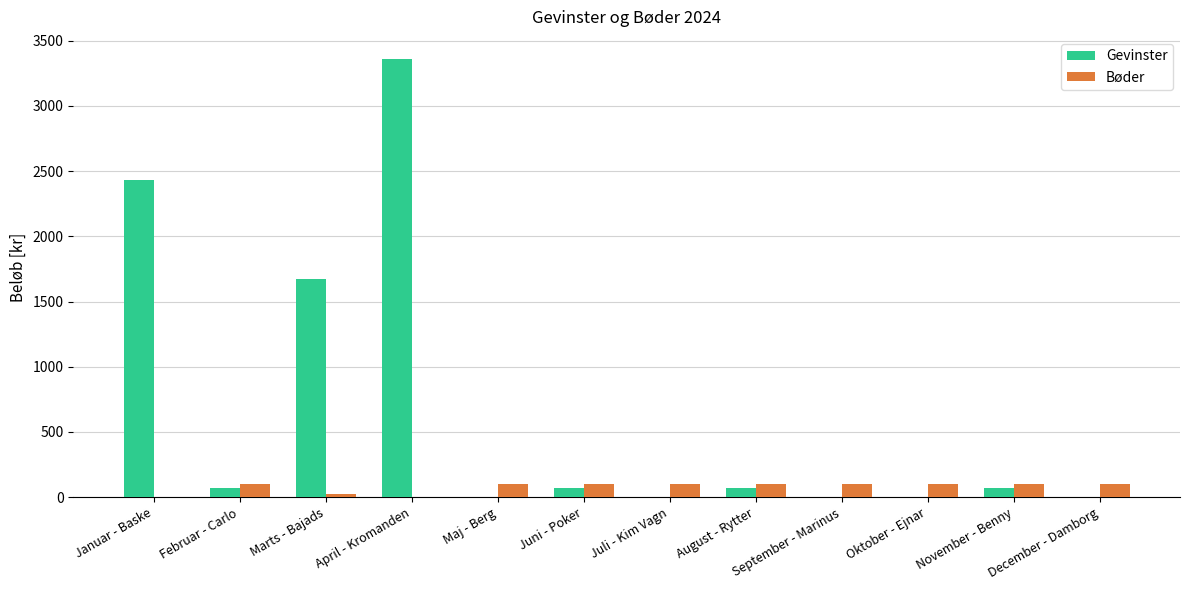

Reading left to right, extract all data points from this chart.

Gevinster: Januar - Baske=2434.5	Februar - Carlo=70.0	Marts - Bajads=1669.0	April - Kromanden=3360.5	Maj - Berg=0.0	Juni - Poker=70.0	Juli - Kim Vagn=0.0	August - Rytter=70.0	September - Marinus=0.0	Oktober - Ejnar=0.0	November - Benny=70.0	December - Damborg=0.0
Bøder: Januar - Baske=0.0	Februar - Carlo=100.0	Marts - Bajads=25.0	April - Kromanden=0.0	Maj - Berg=100.0	Juni - Poker=100.0	Juli - Kim Vagn=100.0	August - Rytter=100.0	September - Marinus=100.0	Oktober - Ejnar=100.0	November - Benny=100.0	December - Damborg=100.0